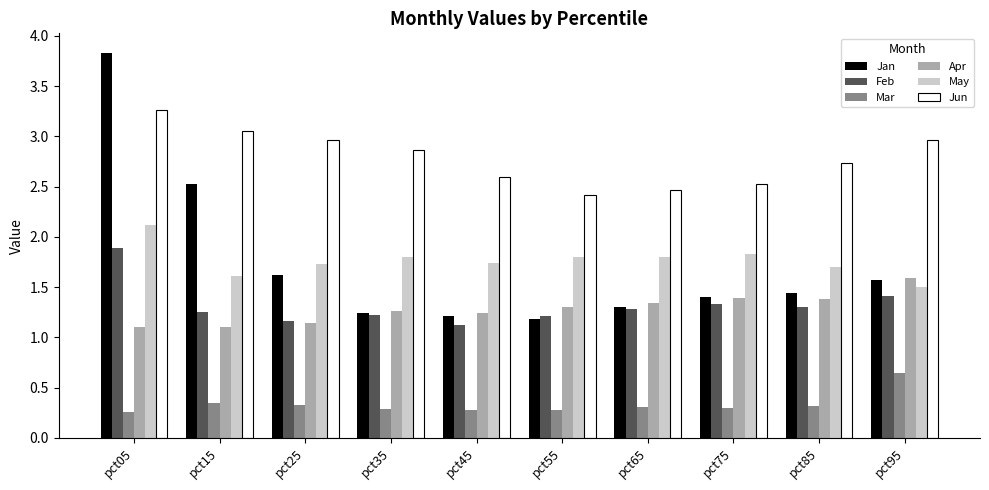

How many Feb values are between 1 and 2?

10